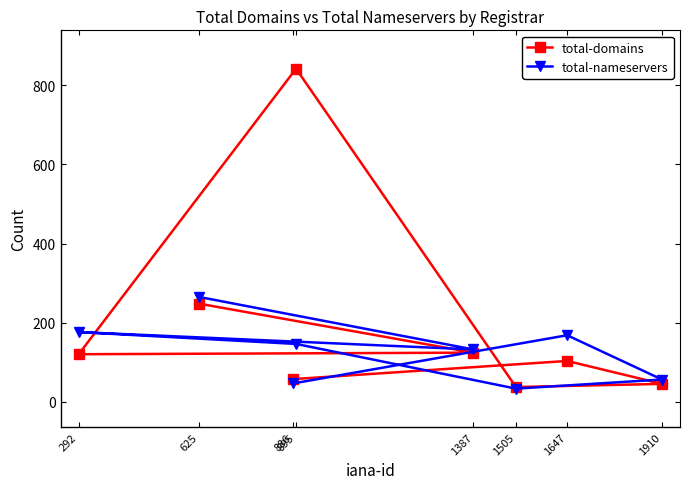

What is the average value of the total-nameservers series?

128